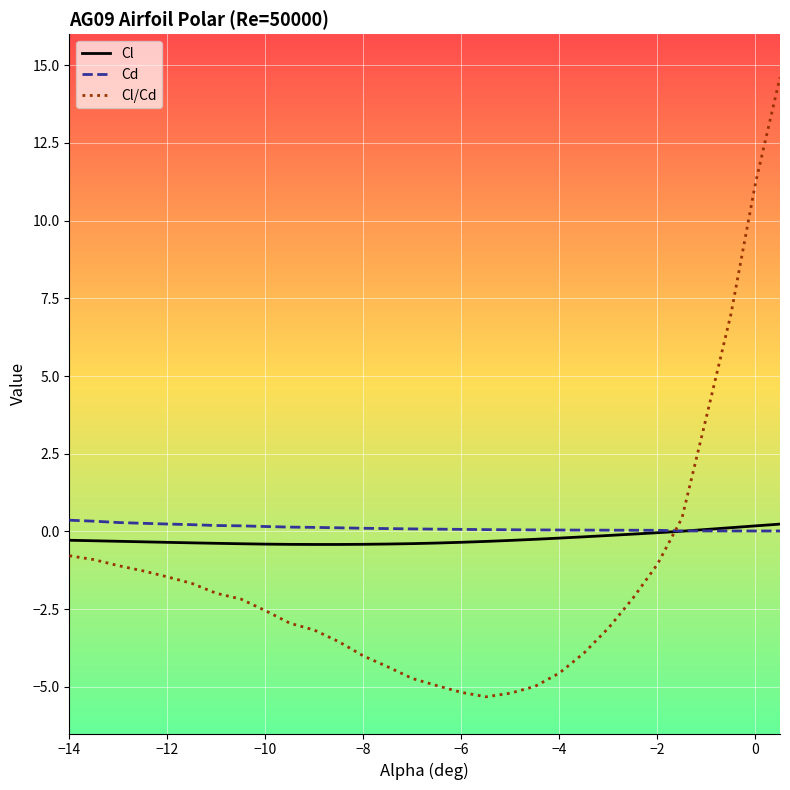

Which series has the widest spread of values?

Cl/Cd